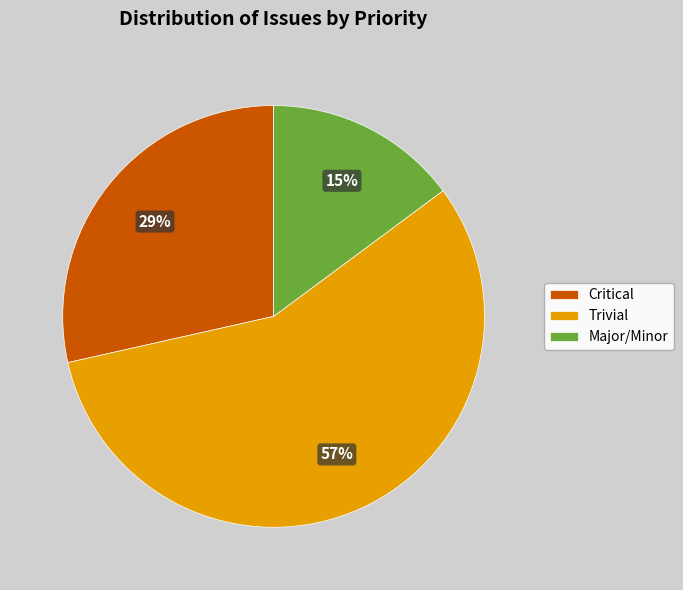

Count the number of slices in the pie.

3